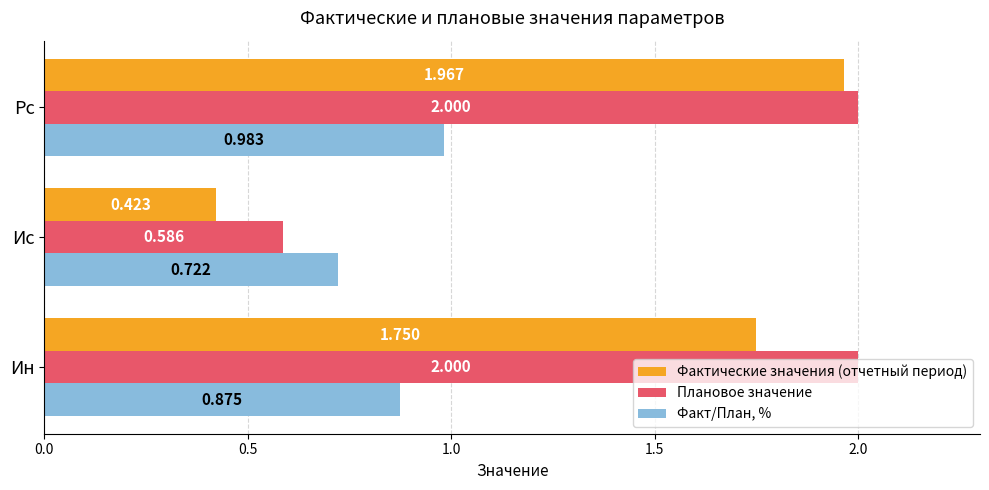

Which series has the largest total across all categories?

Плановое значение